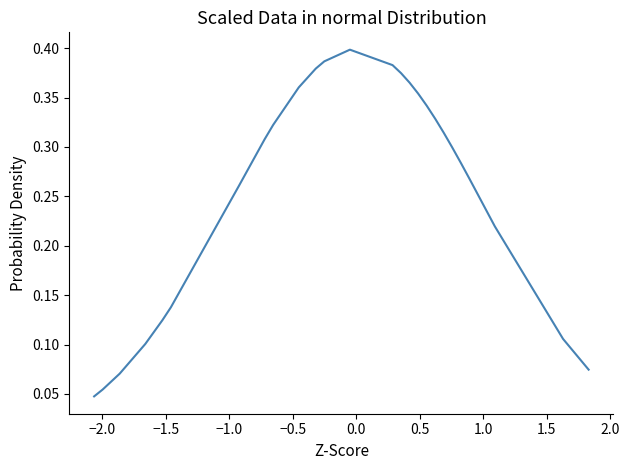

True or false: the data has more than 2 interior local peaks.

False